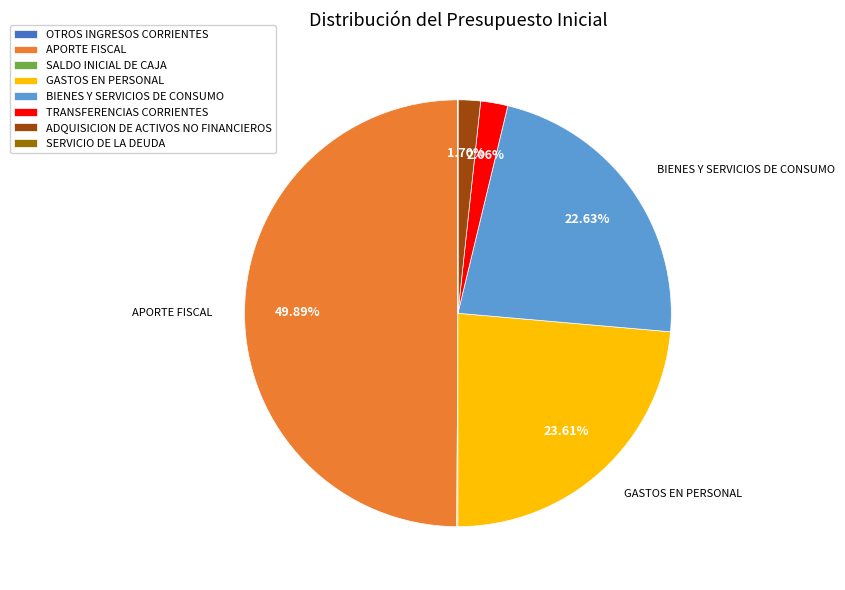

To the nearest percent, what is the average slice percentage?

12%